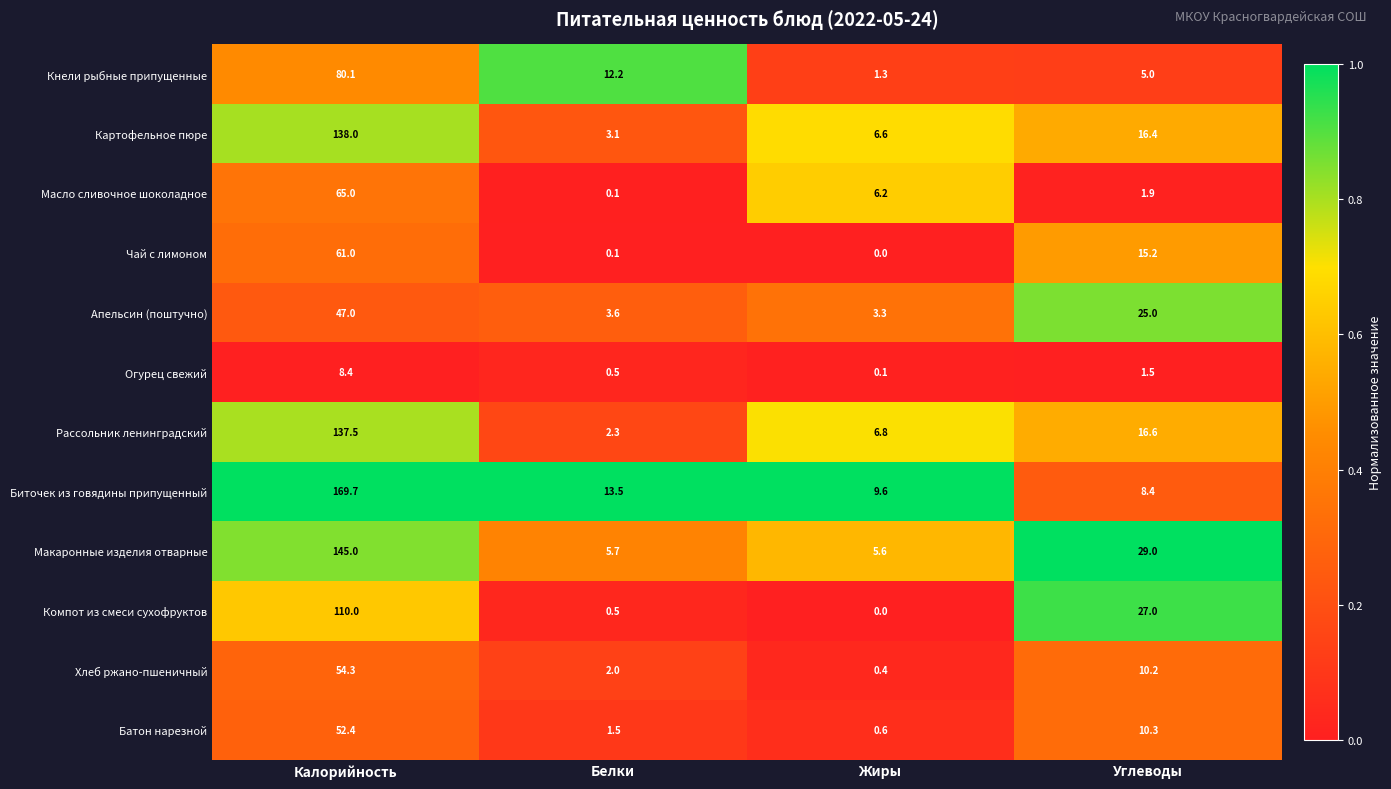

Which series has the largest range (max minus min)?

Биточек из говядины припущенный